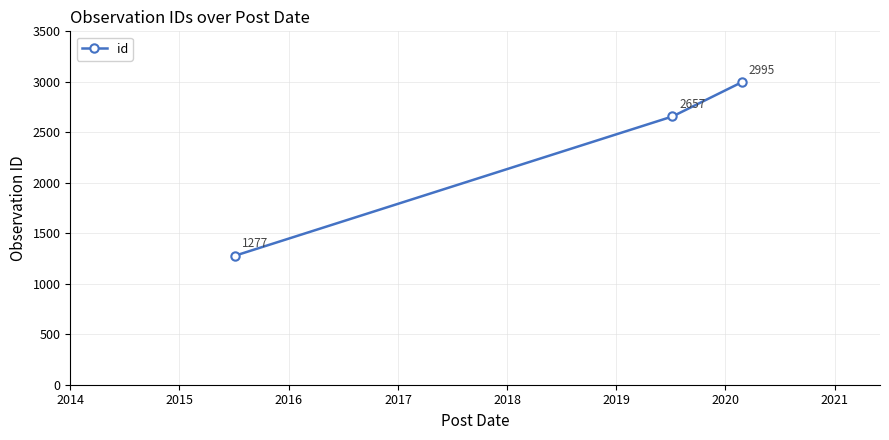

What is the value of the 1st point from the left?

1277